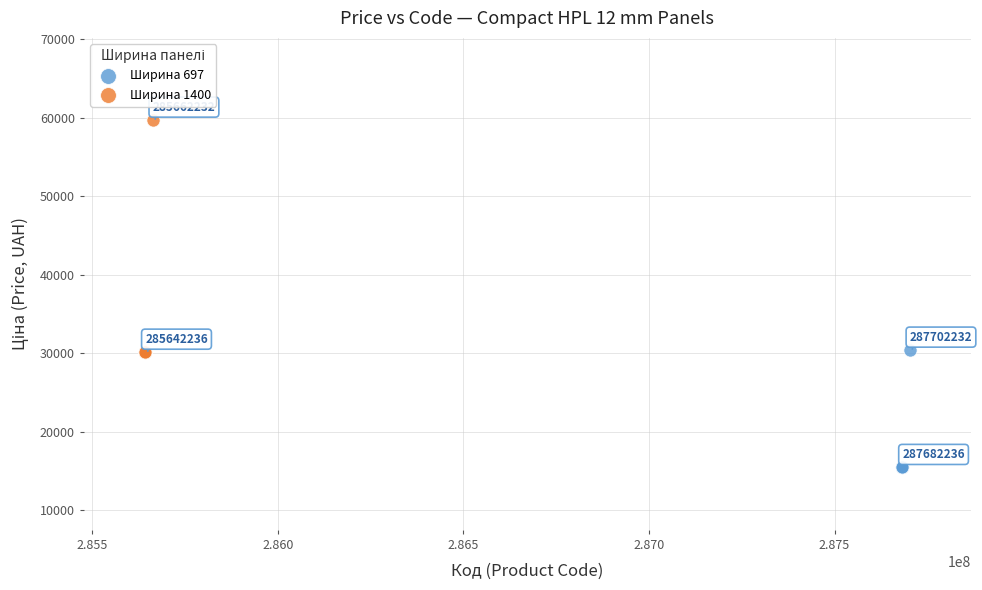

Which series contains the highest Y value?

Ширина 1400